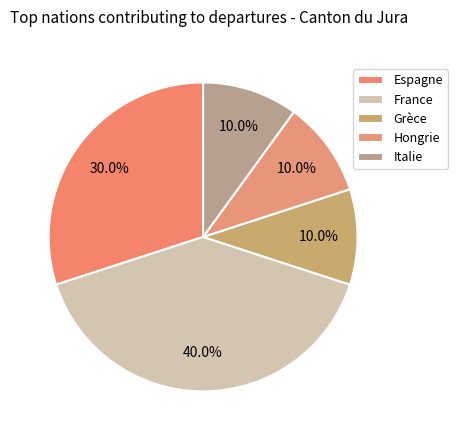

The Espagne slice represents 42% of the pie. True or false?

False